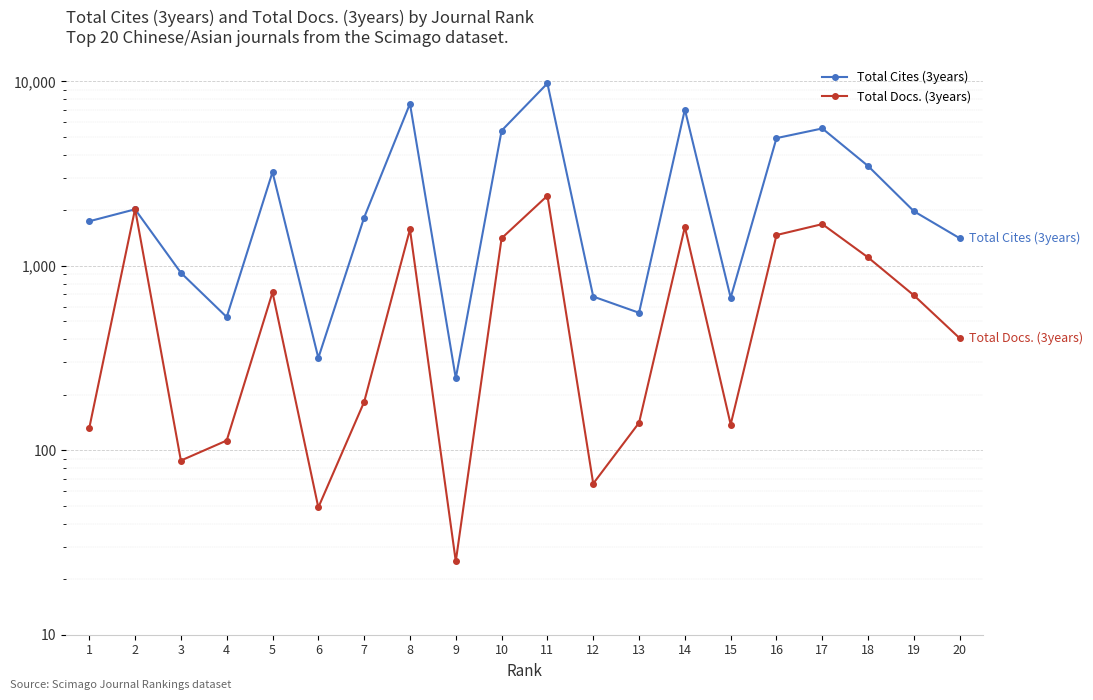

What is the minimum value shown in the chart?

25